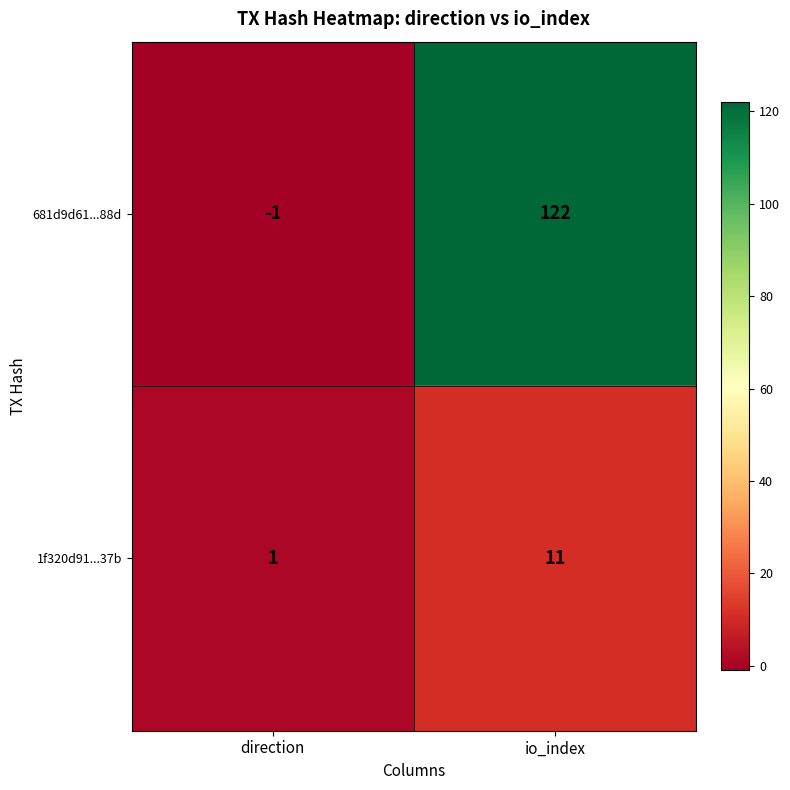

What is the difference between the 681d9d61...88d values at direction and io_index?

123